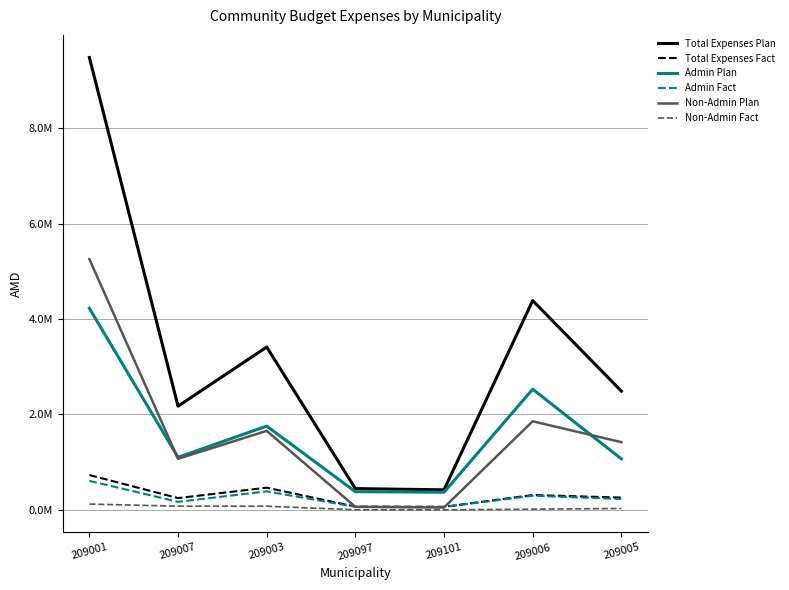

Does the chart display data point markers on the line(s)?

No